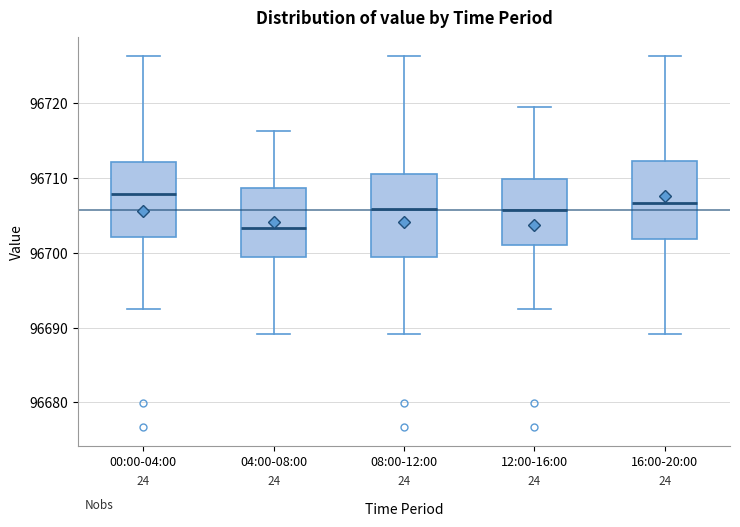

Reading left to right, read every box against the y-axis: the position of its median line, the range the box covers, and the ends of its whiskers. The values are not printed on the chart, so give them approximately, as read against the axis.

00:00-04:00: median 96708, box 96702 to 96712, whiskers 96693 to 96726
04:00-08:00: median 96703, box 96699 to 96709, whiskers 96689 to 96716
08:00-12:00: median 96706, box 96699 to 96711, whiskers 96689 to 96726
12:00-16:00: median 96706, box 96701 to 96710, whiskers 96693 to 96719
16:00-20:00: median 96707, box 96702 to 96712, whiskers 96689 to 96726